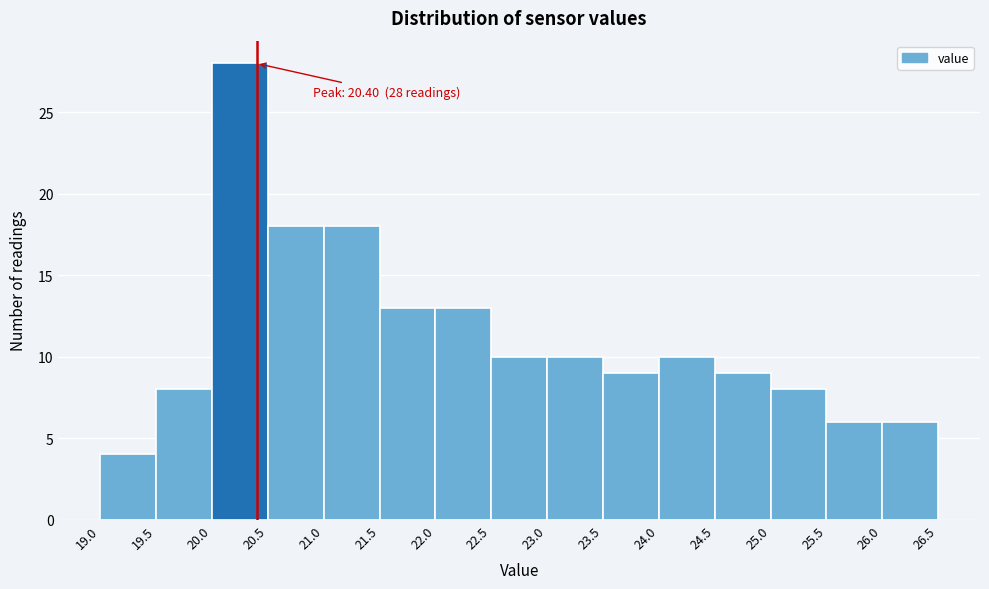

Which range on the x-axis has the tallest bar?

20.0 to 20.5